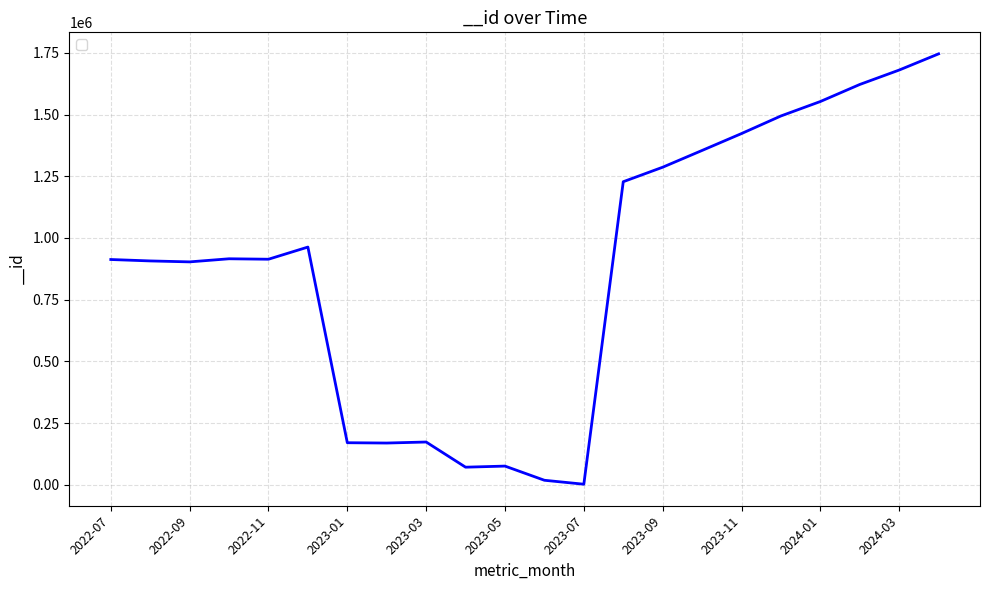

What is the difference between the maximum and minimum values?

1742983